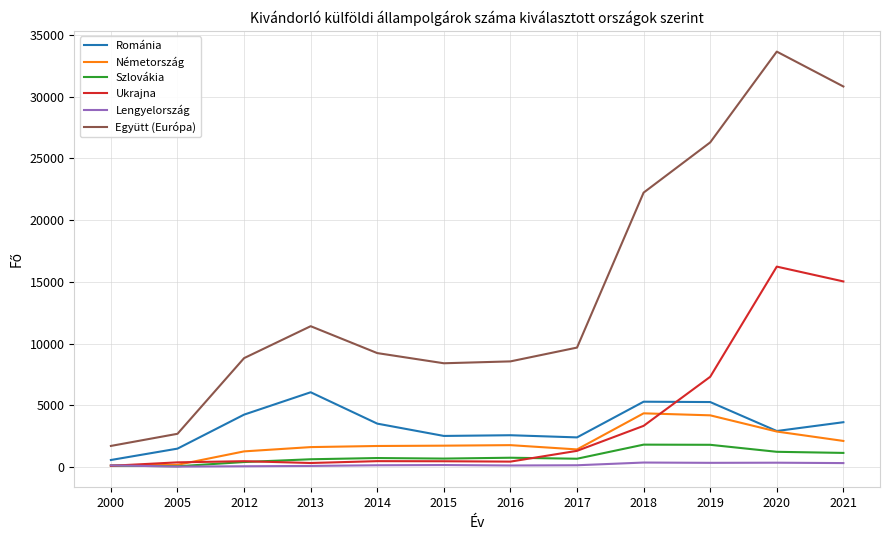

How many lines are shown in the chart?

6